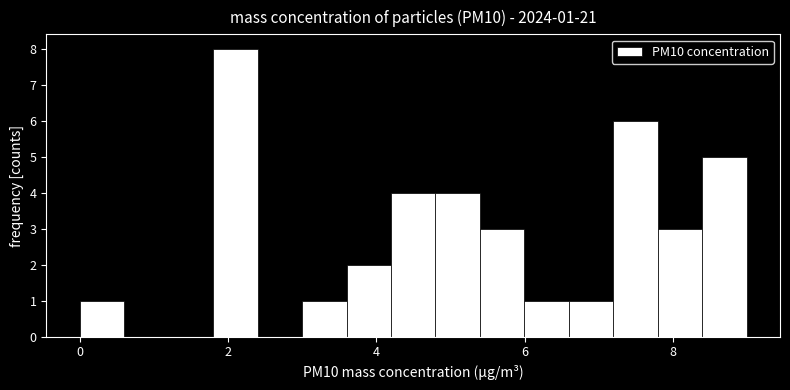

Around what value on the x-axis is the tallest bar? Give the approximate position of its centre, as read against the axis.

2.0